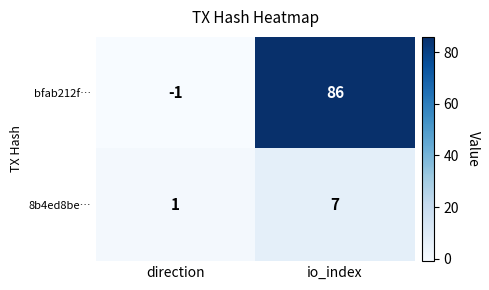

The value of bfab212f… at io_index is 86. True or false?

True